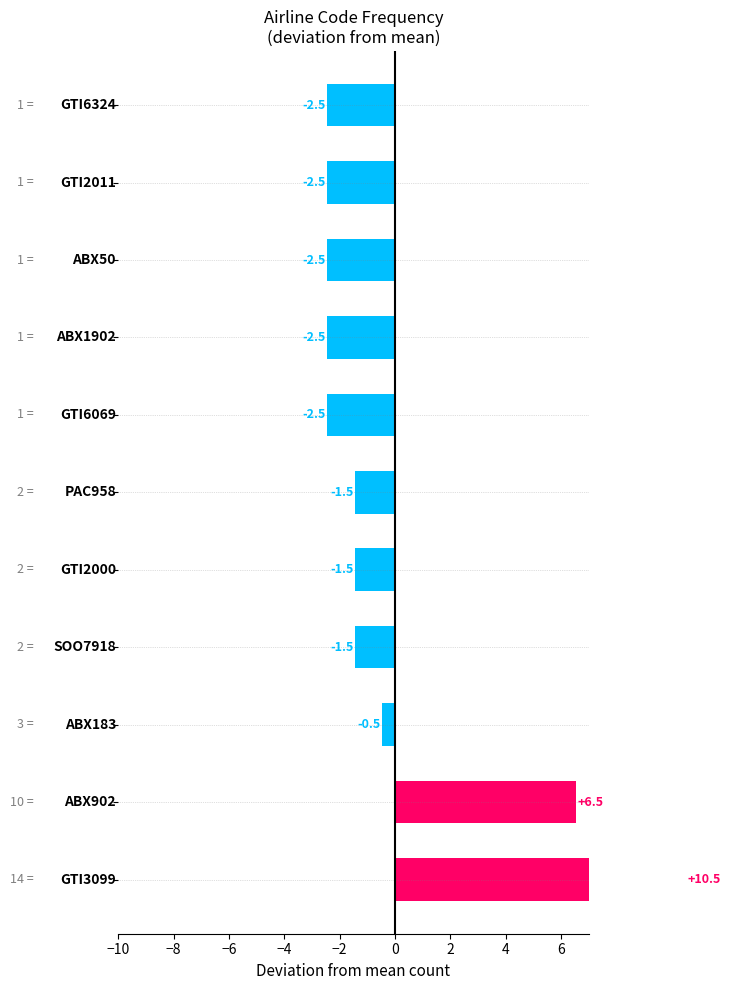

What is the difference between the maximum and second lowest values?

13.0